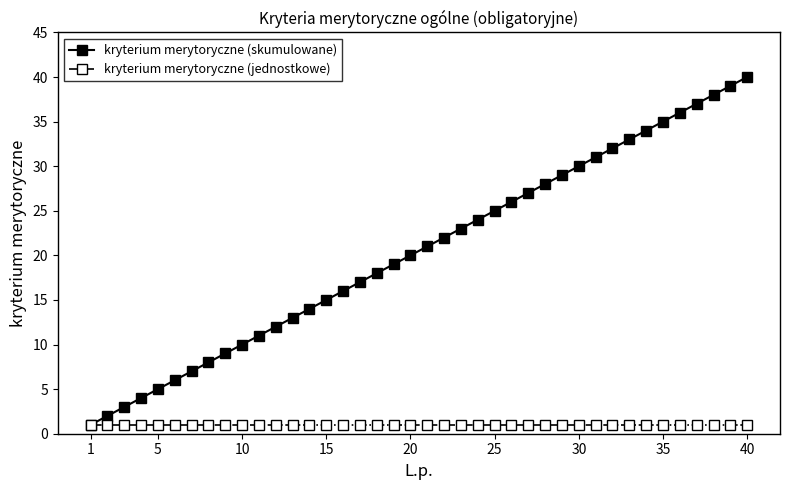

Which series has the widest spread of values?

kryterium merytoryczne (skumulowane)